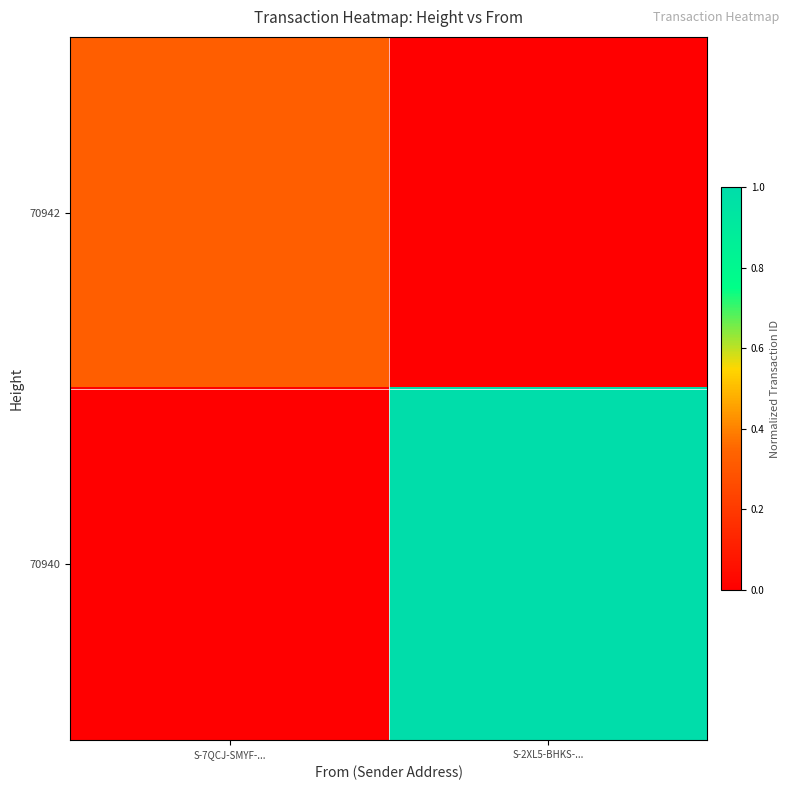

Reading left to right, extract all data points from this chart.

70942: S-7QCJ-SMYF-...=0.3	S-2XL5-BHKS-...=0.0
70940: S-7QCJ-SMYF-...=0.0	S-2XL5-BHKS-...=1.0